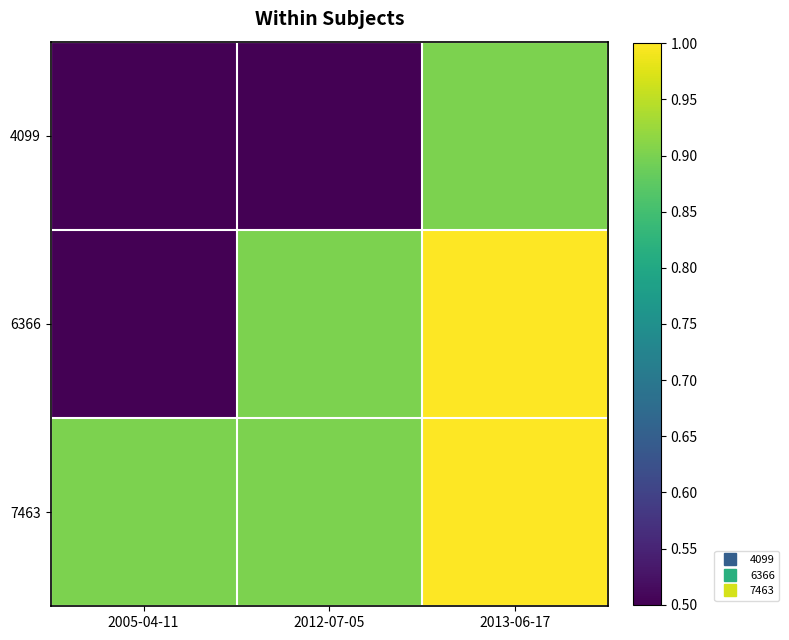

Rank the series by their average value, from highest to lowest.

7463, 6366, 4099